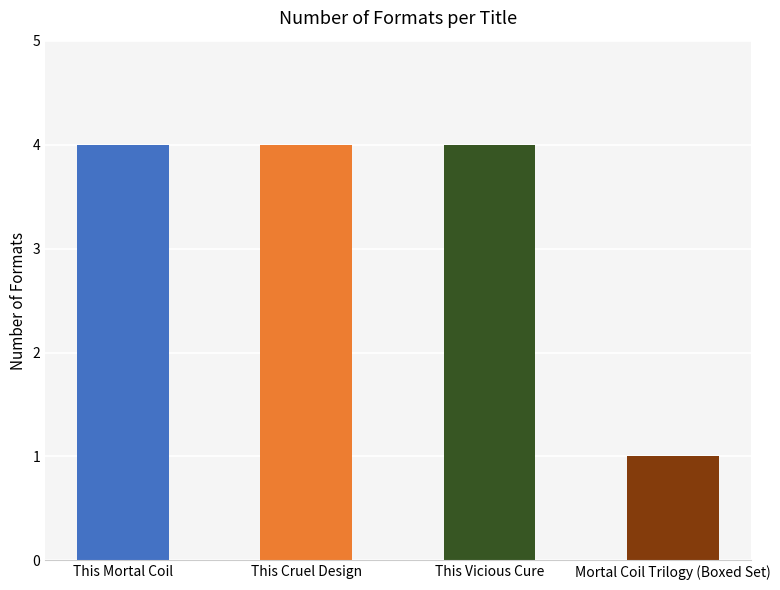

How many bars are there in total?

4